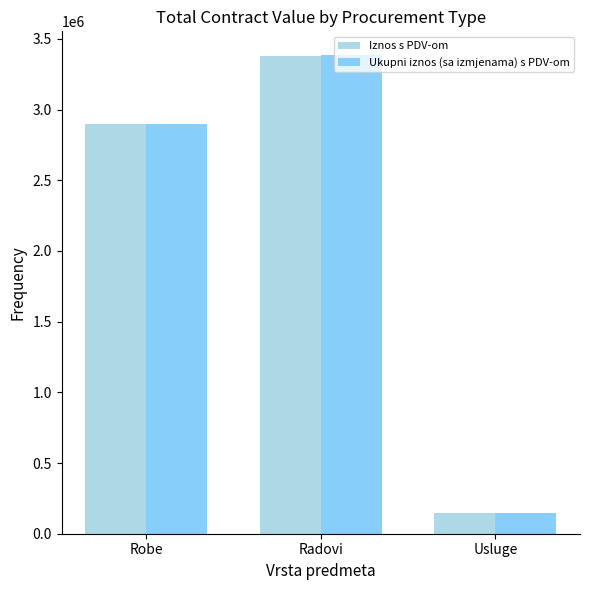

At which category does the chart reach its minimum across all series?

Usluge